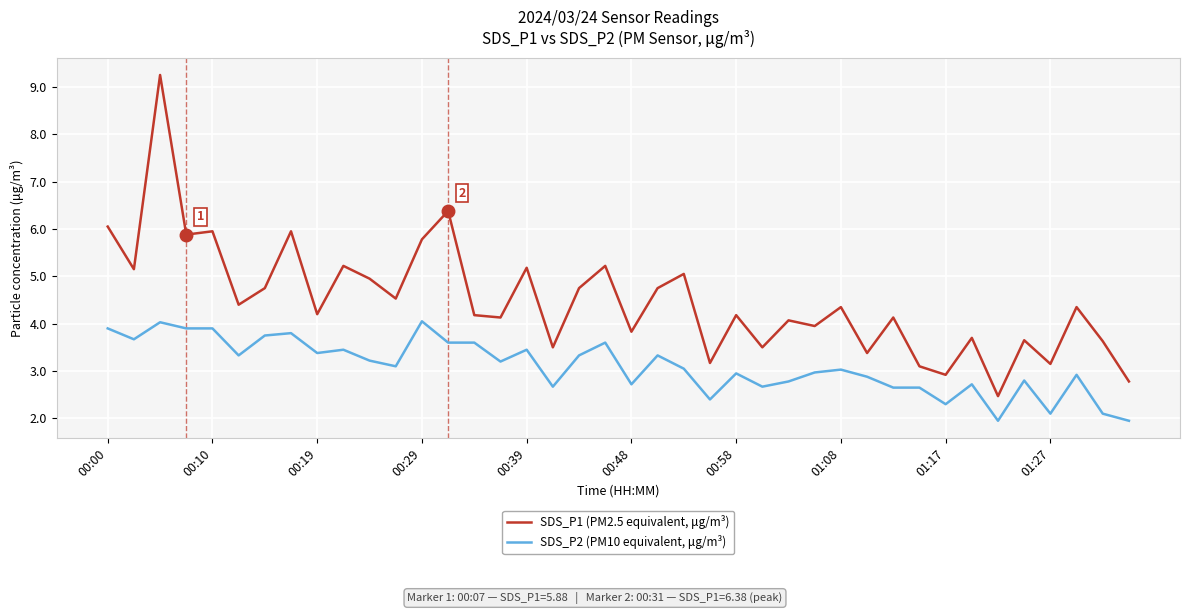

Which series has the largest range (max minus min)?

SDS_P1 (PM2.5 equivalent, μg/m³)